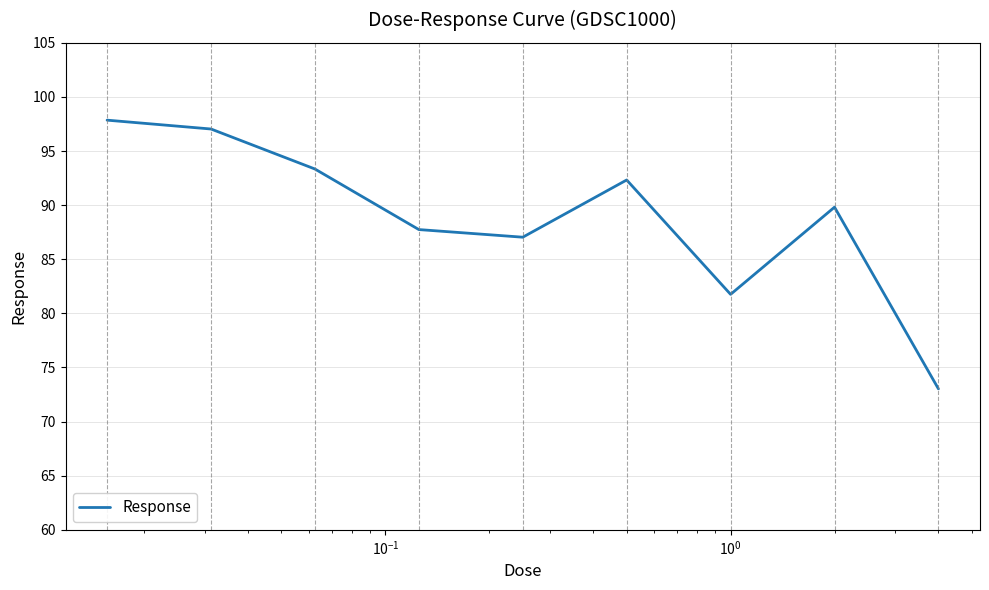

What is the maximum value shown in the chart?

97.9